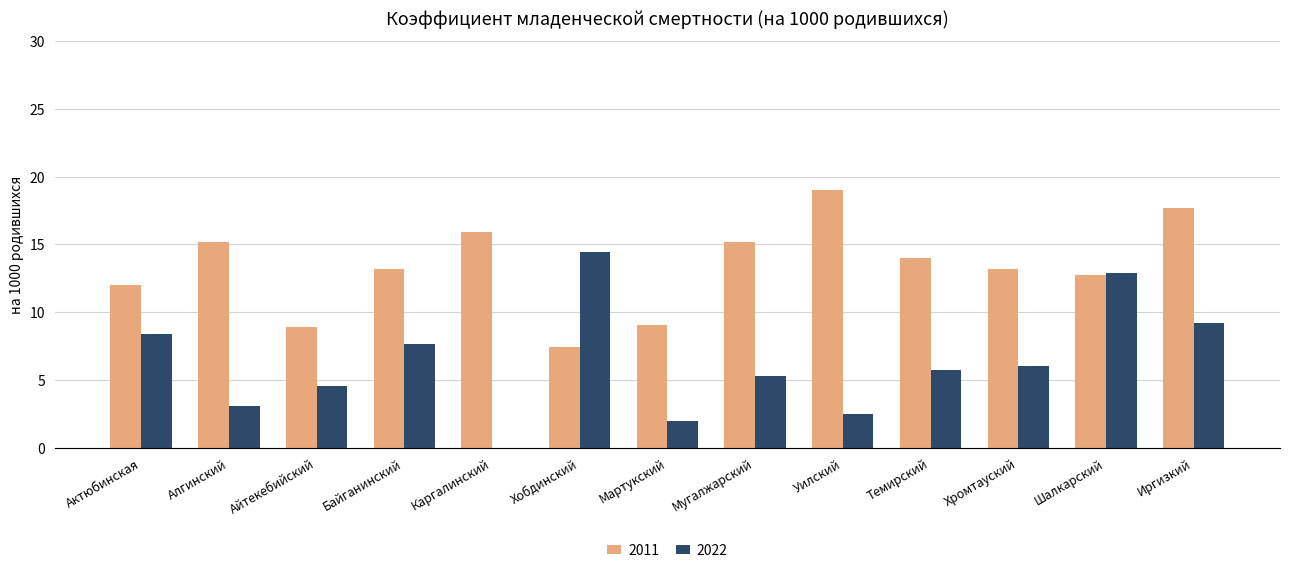

The 2011 series shows 23.2 at Темирский. True or false?

False